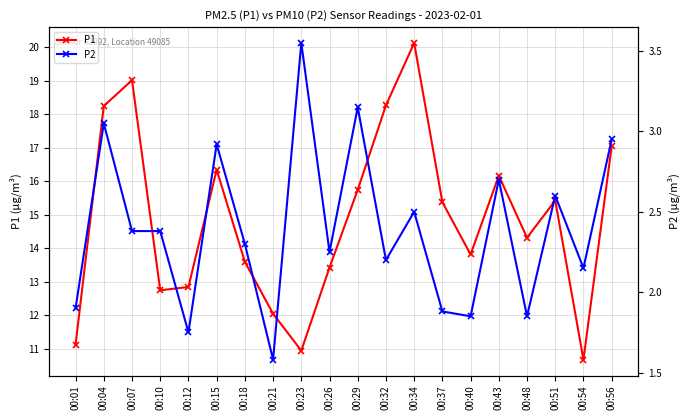

True or false: P1 has a value of 8.5 at 00:37.

False